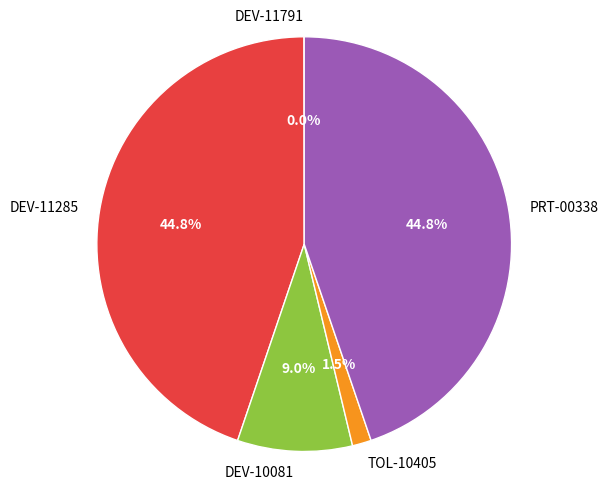

Does any single category account for the majority?

No